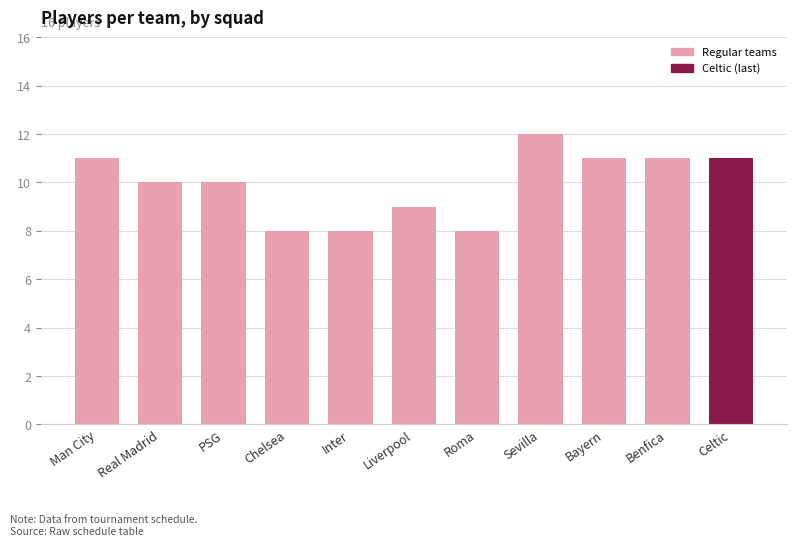

Reading left to right, extract all data points from this chart.

Man City=11	Real Madrid=10	PSG=10	Chelsea=8	Inter=8	Liverpool=9	Roma=8	Sevilla=12	Bayern=11	Benfica=11	Celtic=11